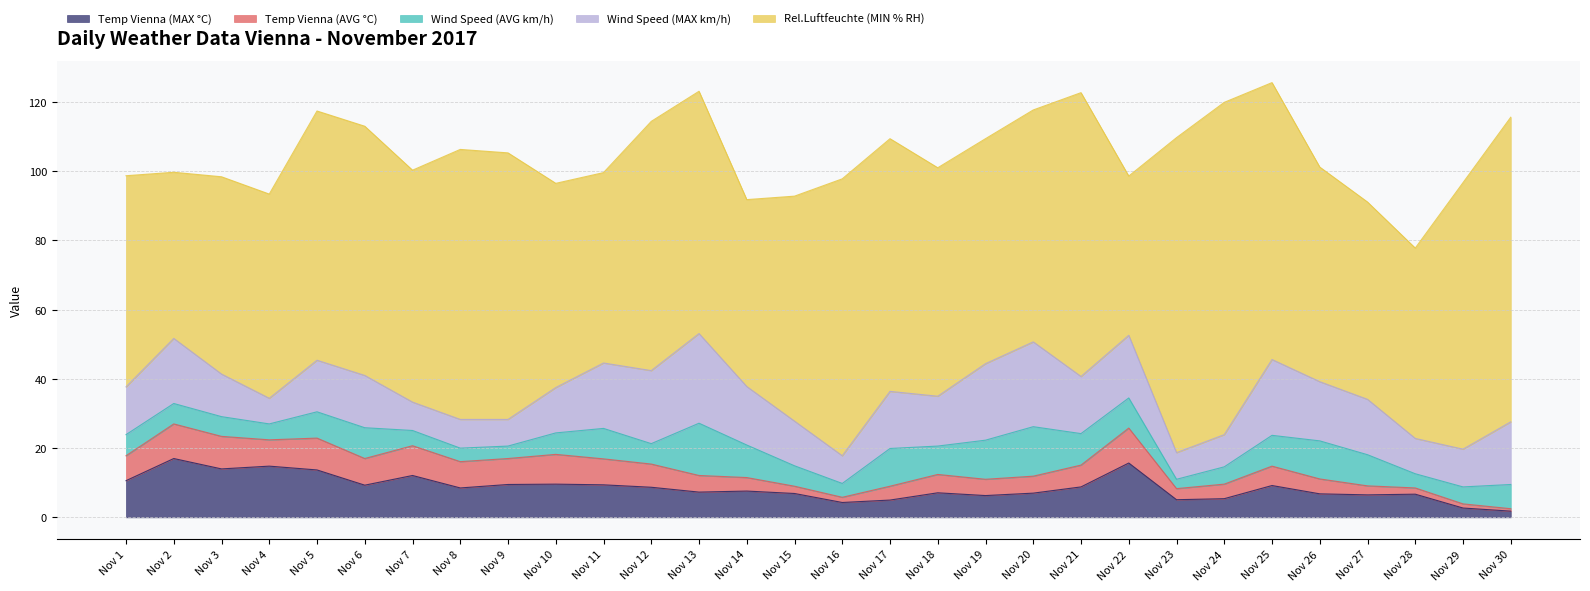

What is the value of the Temp Vienna (MAX °C) point at the 23rd from the left?

5.1